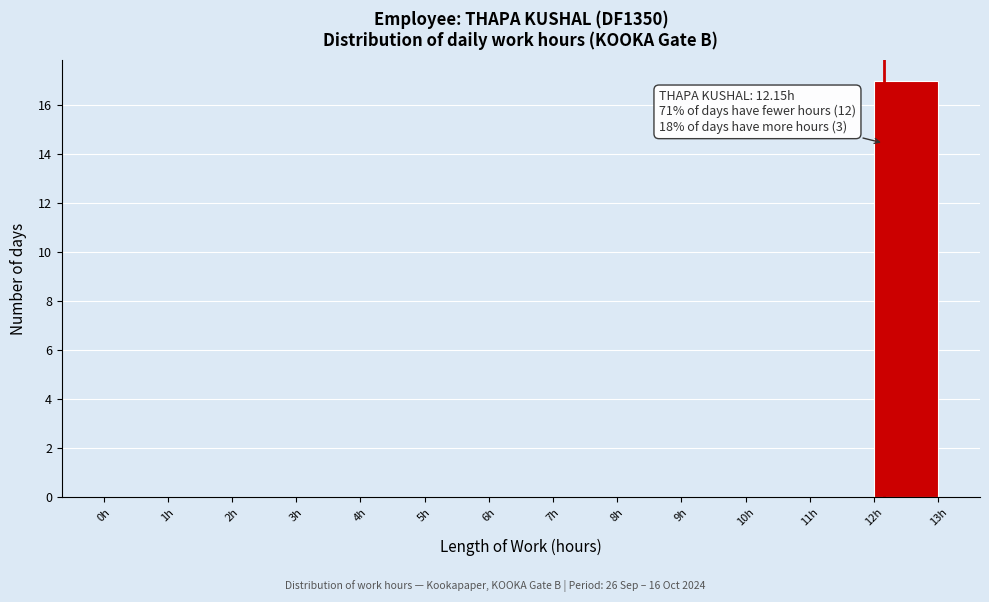

Over which range of the x-axis is the bar tallest?

12 to 13